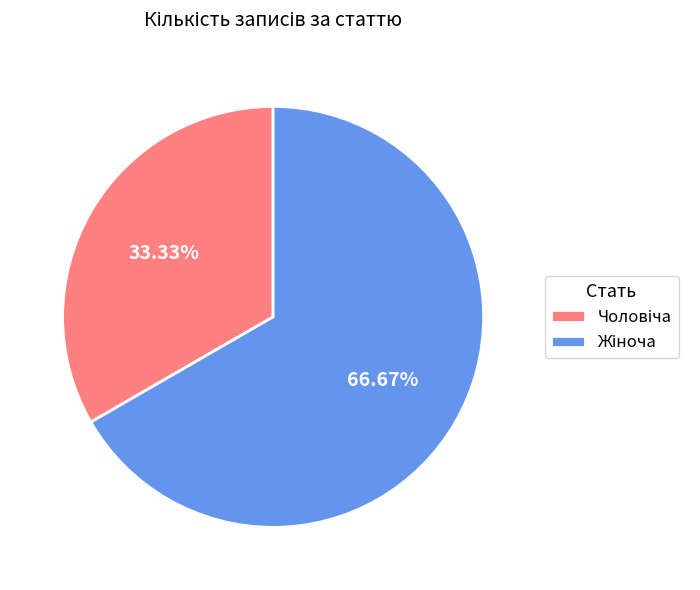

Does any single category account for the majority?

Yes